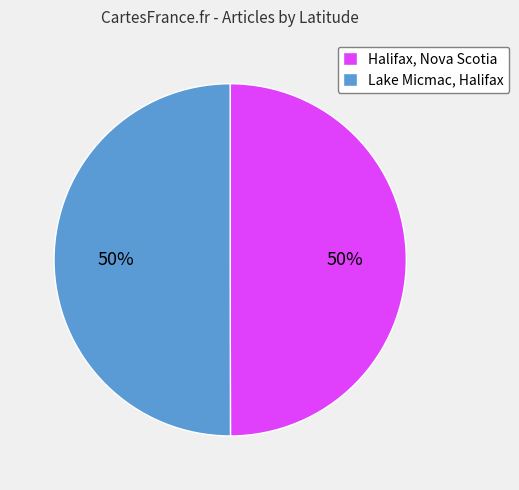

Do Halifax, Nova Scotia and Lake Micmac, Halifax together represent more than half of the pie?

Yes